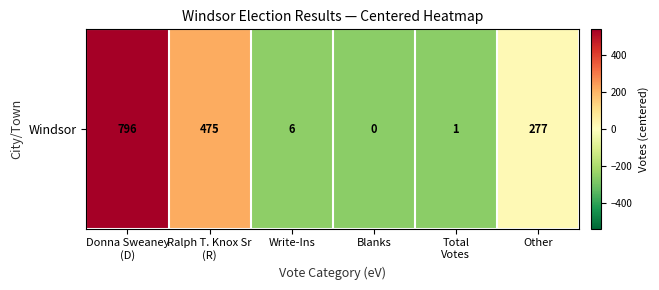

Which category has the lowest value across all series?

Blanks